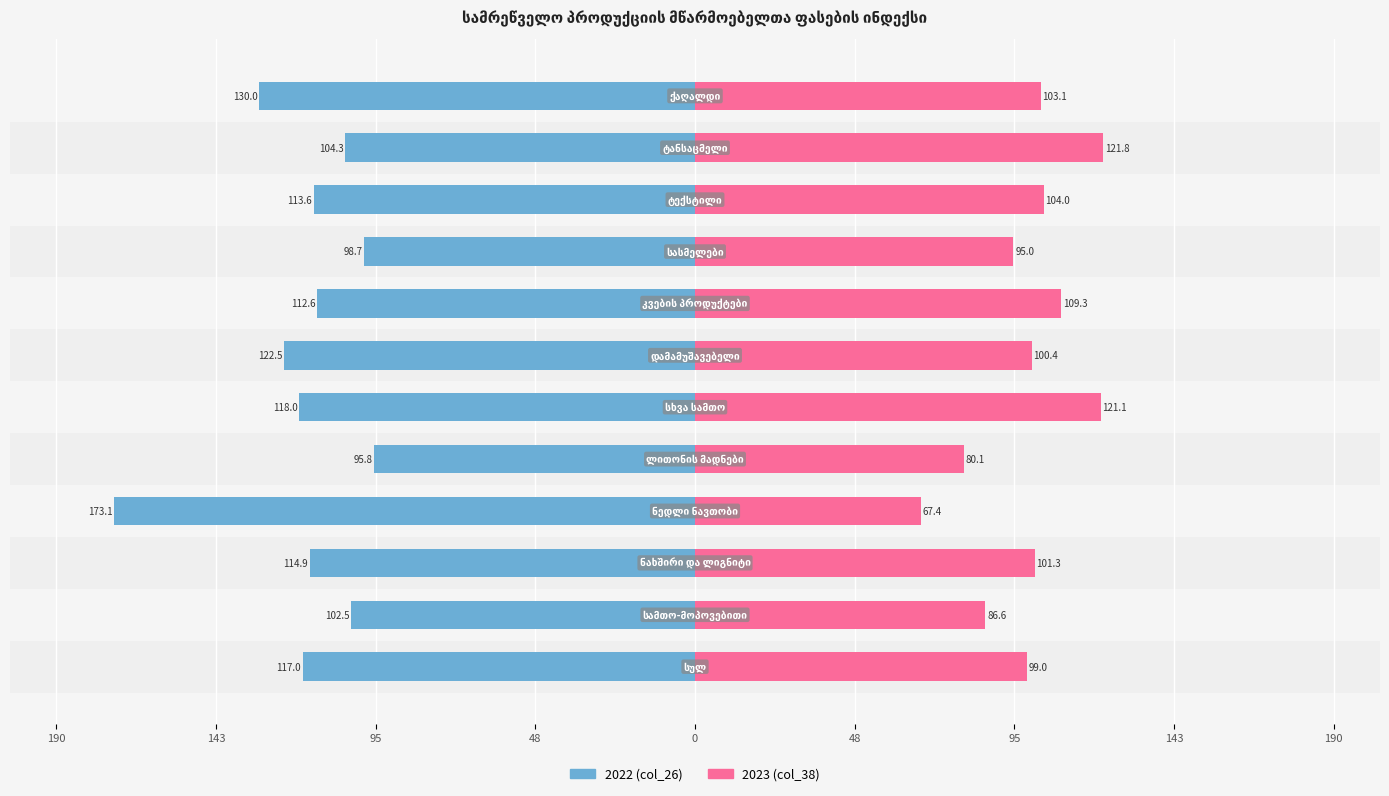

How many values in the 2022 (col_26) series exceed -113?

5